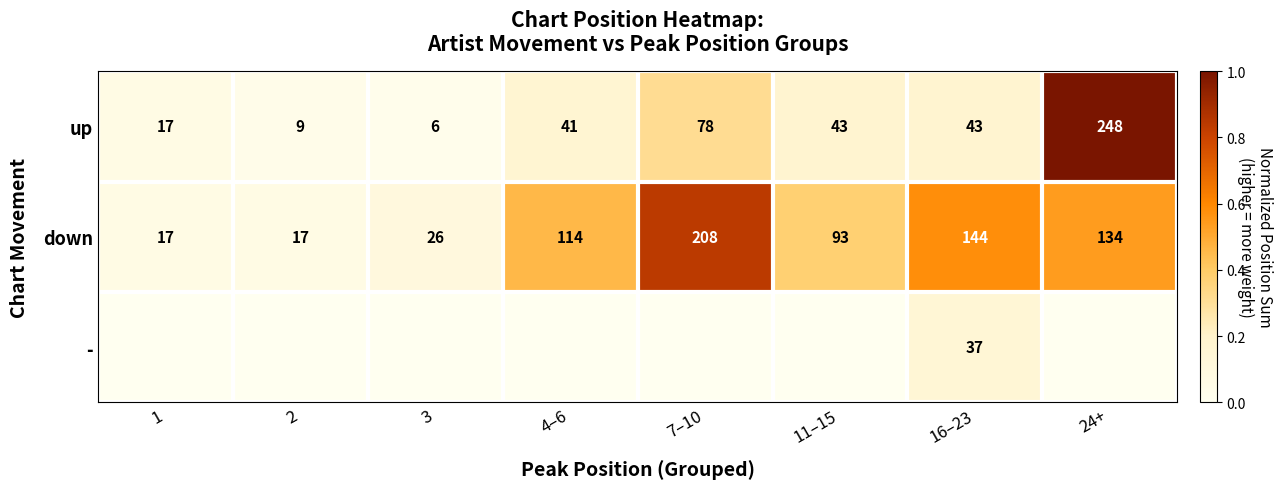

True or false: down has a value of 57 at 7–10.

False